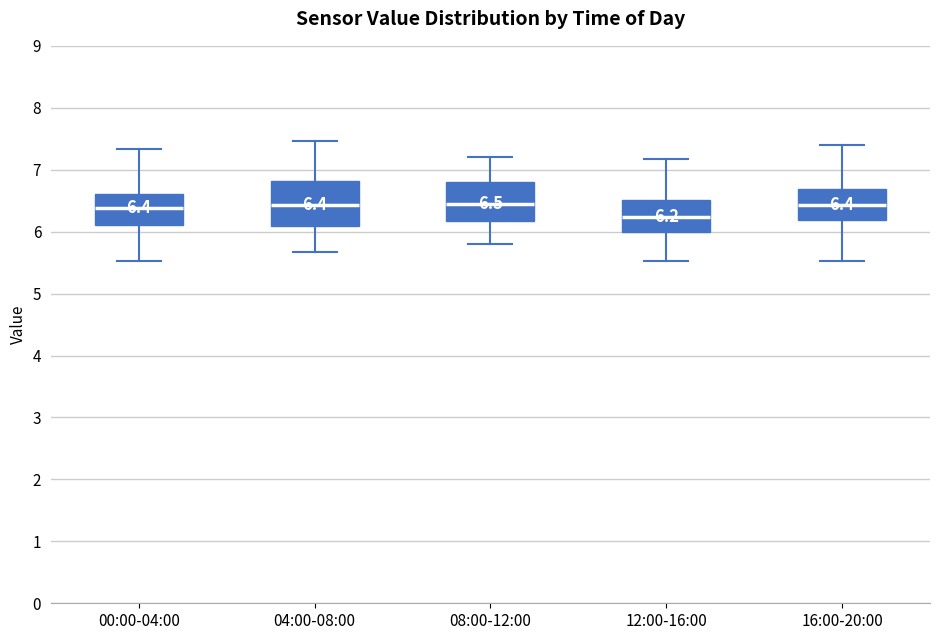

Which box is the tallest, from its lower edge to its upper edge?

04:00-08:00